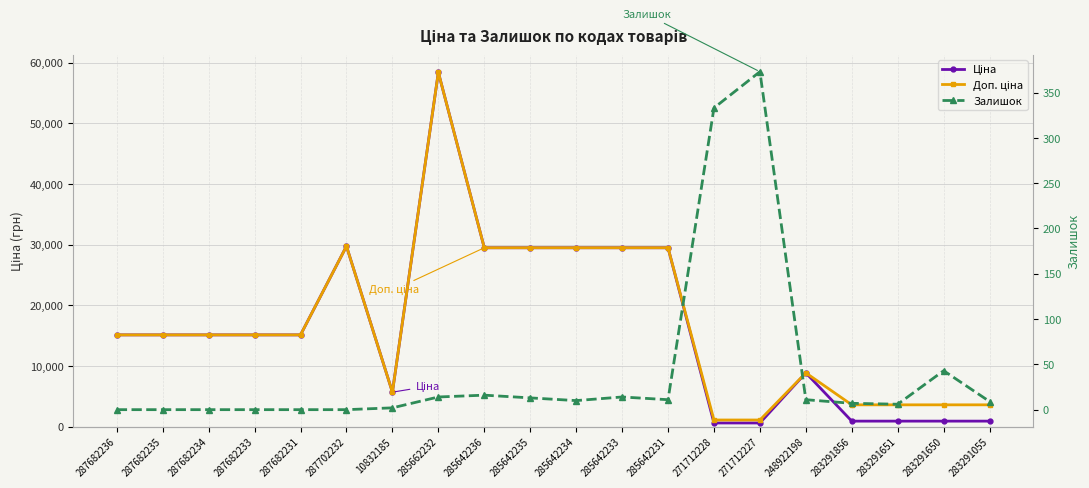

What is the greatest value displayed?

58426.5